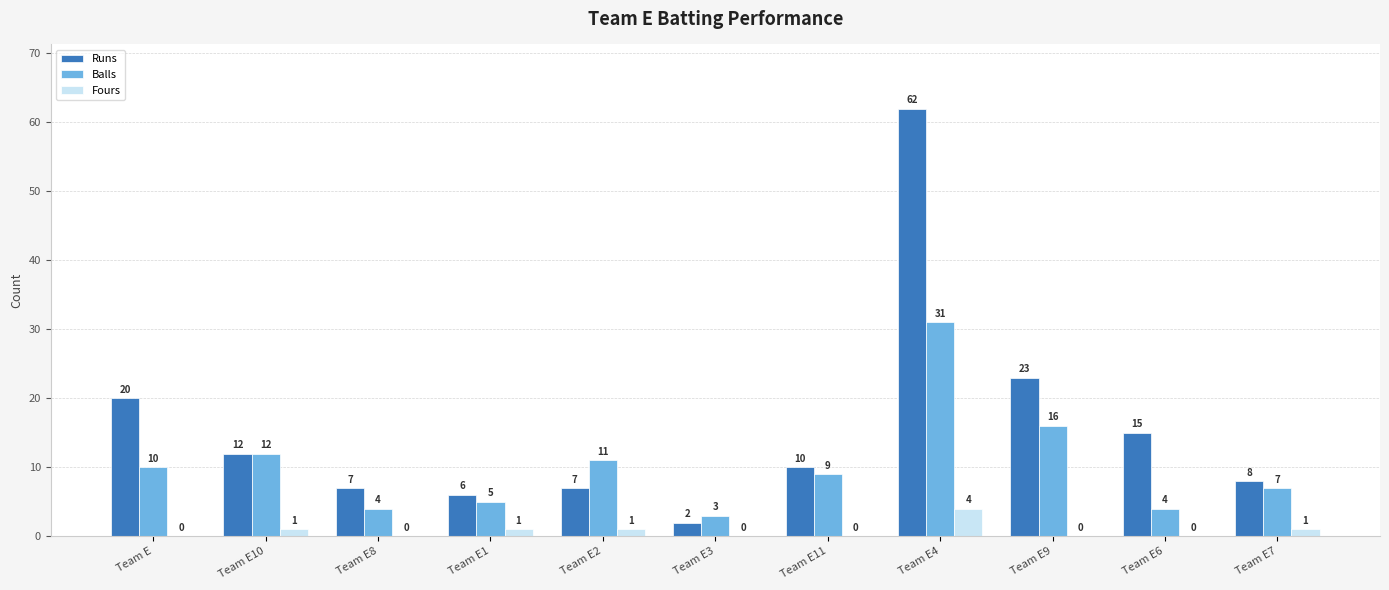

What is the sum of all Runs values?

172